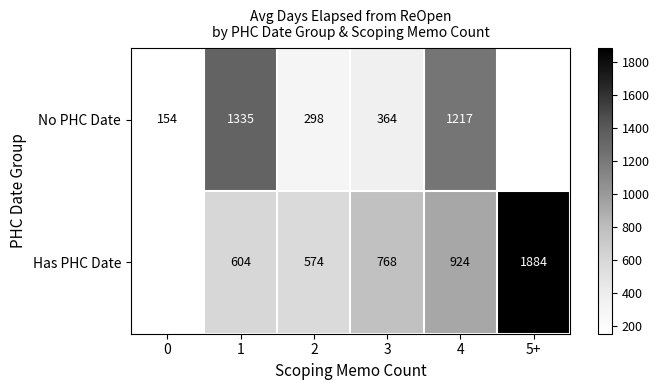

Between 4 and 3, which is larger?

4